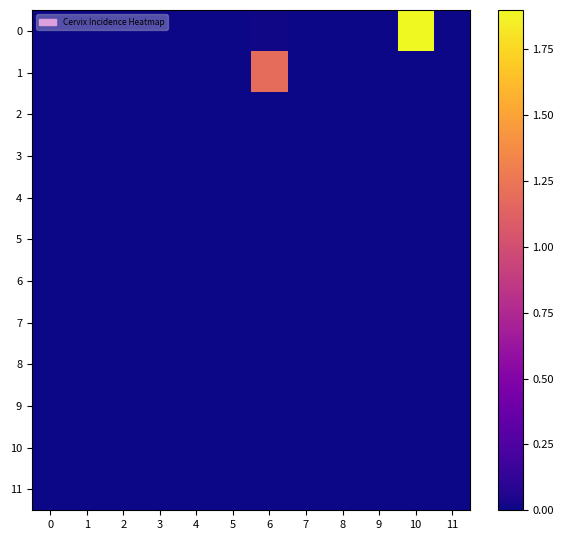

What is the greatest value displayed?

1.9